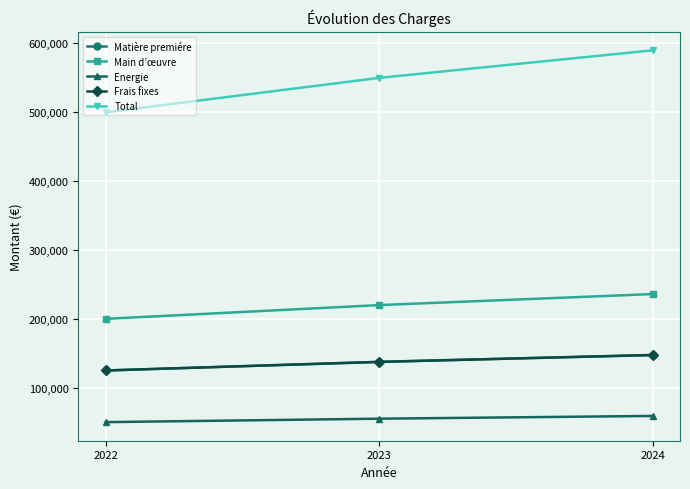

What is the total value across all series at 2023?

1100000